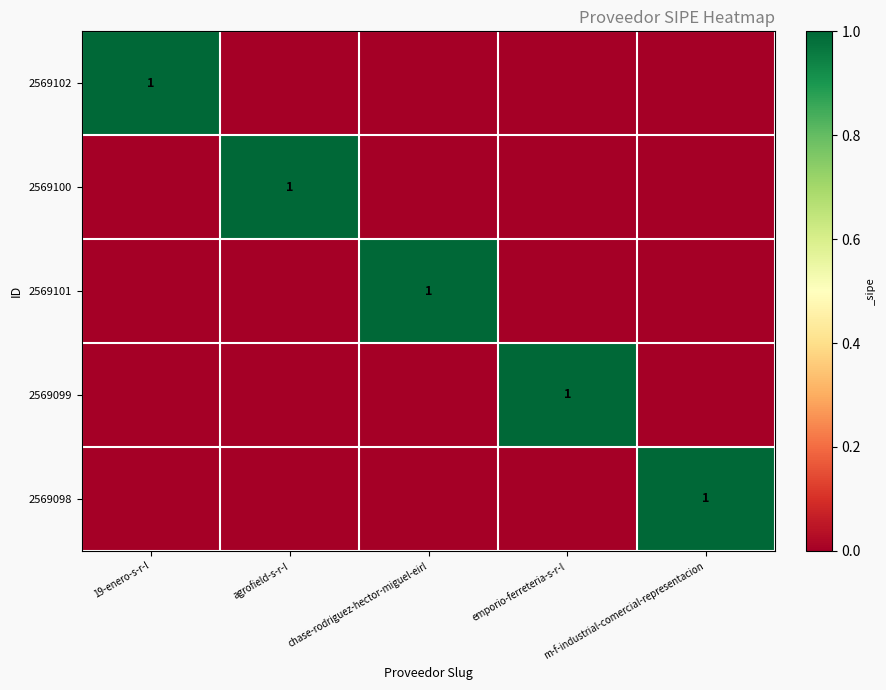

At how many categories does at least one series exceed 0?

5